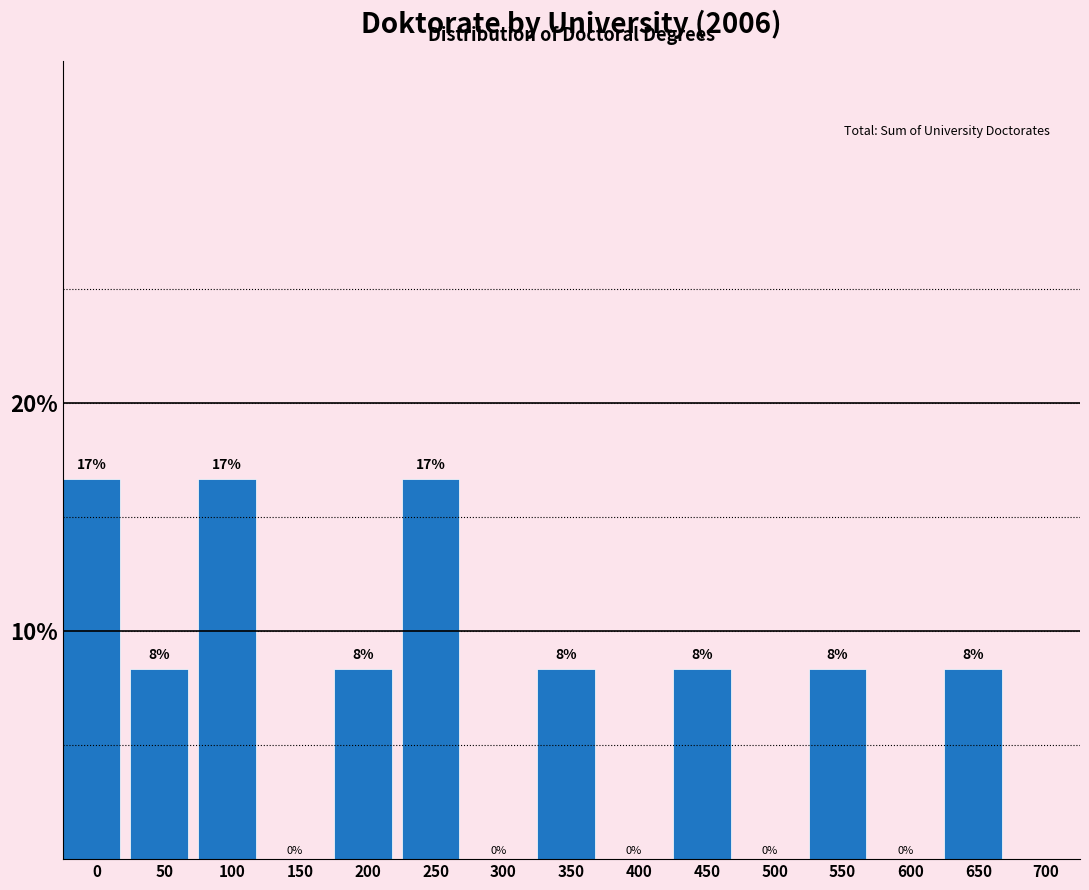

Are the bars horizontal?

No